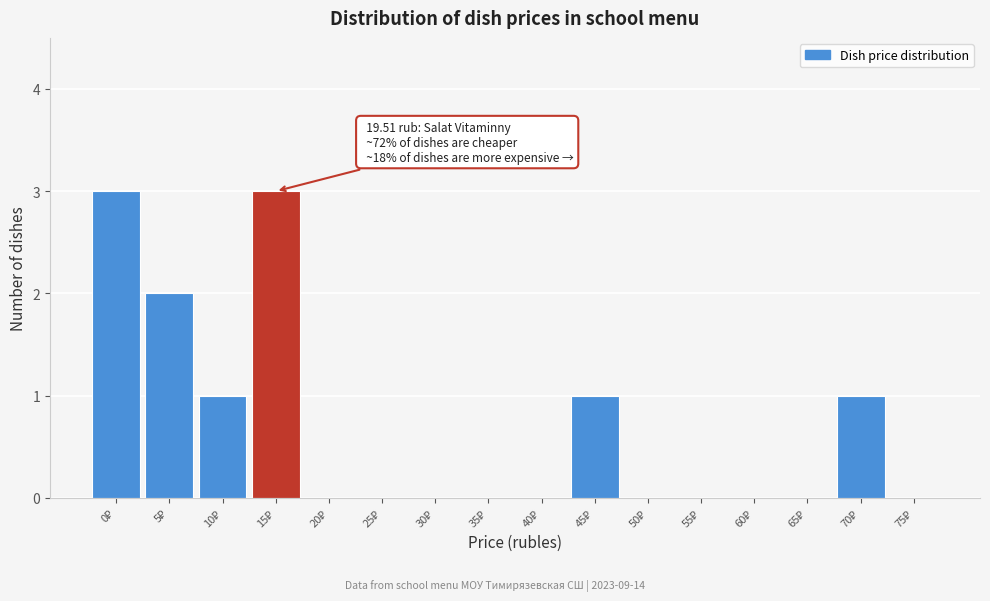

What is the sum of all values?

11